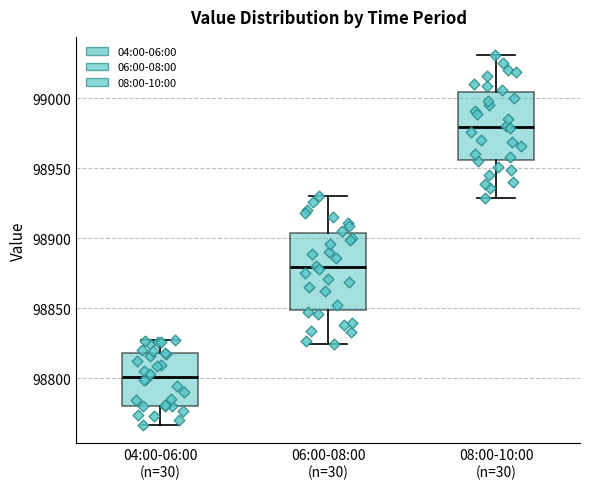

Reading left to right, transcribe this box plot: for each box, give where its median line is, the range the box spans, and where its two whiskers end, as read against the y-axis. The values are not printed on the chart, so give them approximately, as read against the axis.

04:00-06:00 (n=30): median 98800, box 98780 to 98820, whiskers 98765 to 98825
06:00-08:00 (n=30): median 98880, box 98850 to 98905, whiskers 98825 to 98930
08:00-10:00 (n=30): median 98980, box 98955 to 99005, whiskers 98930 to 99030